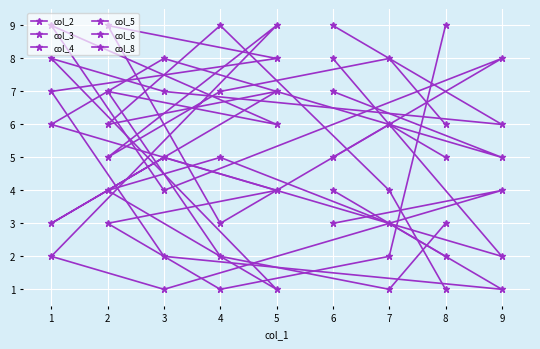

List the series in order of their peak value, lowest first.

col_2, col_3, col_4, col_5, col_6, col_8